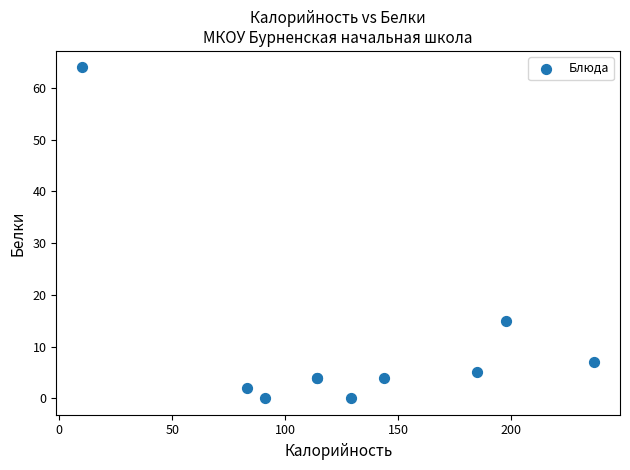

What Y value in the scatter plot is closest to 32?

15